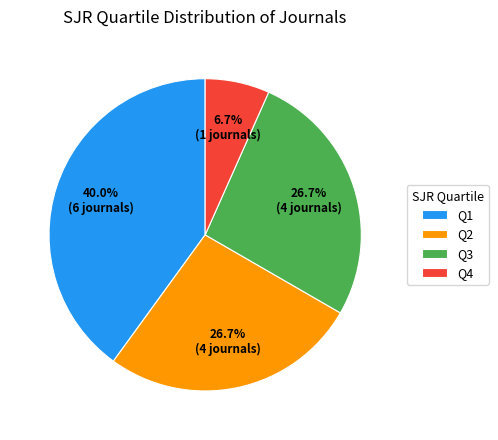

Combined, do Q3 and Q4 account for over 50%?

No